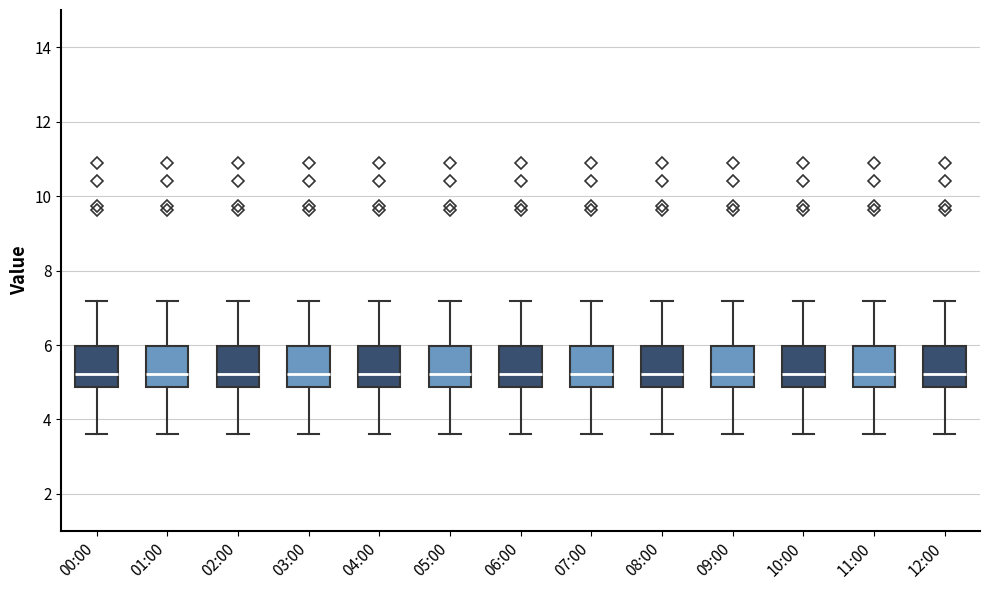

Reading left to right, read every box against the y-axis: the position of its median line, the range the box covers, and the ends of its whiskers. The values are not printed on the chart, so give them approximately, as read against the axis.

00:00: median 5.2, box 4.8 to 6.0, whiskers 3.6 to 7.2
01:00: median 5.2, box 4.8 to 6.0, whiskers 3.6 to 7.2
02:00: median 5.2, box 4.8 to 6.0, whiskers 3.6 to 7.2
03:00: median 5.2, box 4.8 to 6.0, whiskers 3.6 to 7.2
04:00: median 5.2, box 4.8 to 6.0, whiskers 3.6 to 7.2
05:00: median 5.2, box 4.8 to 6.0, whiskers 3.6 to 7.2
06:00: median 5.2, box 4.8 to 6.0, whiskers 3.6 to 7.2
07:00: median 5.2, box 4.8 to 6.0, whiskers 3.6 to 7.2
08:00: median 5.2, box 4.8 to 6.0, whiskers 3.6 to 7.2
09:00: median 5.2, box 4.8 to 6.0, whiskers 3.6 to 7.2
10:00: median 5.2, box 4.8 to 6.0, whiskers 3.6 to 7.2
11:00: median 5.2, box 4.8 to 6.0, whiskers 3.6 to 7.2
12:00: median 5.2, box 4.8 to 6.0, whiskers 3.6 to 7.2